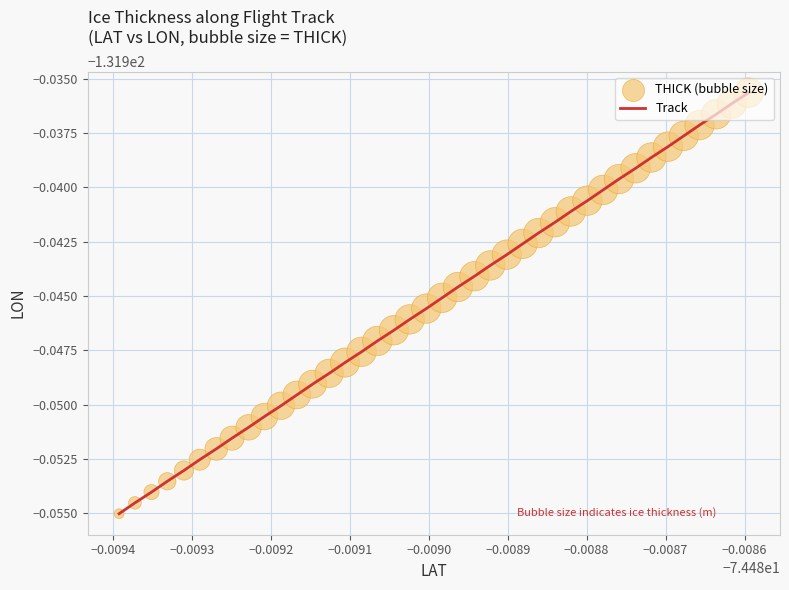

Is this an area chart (filled region under the line)?

No